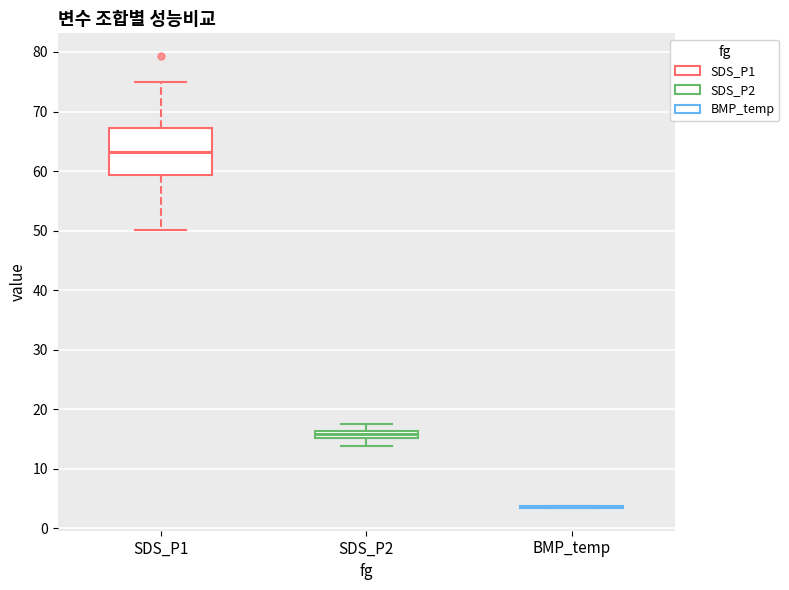

Where is the upper edge of the box for SDS_P2 on the y-axis? The values are not printed on the chart, so give them approximately, as read against the axis.

16